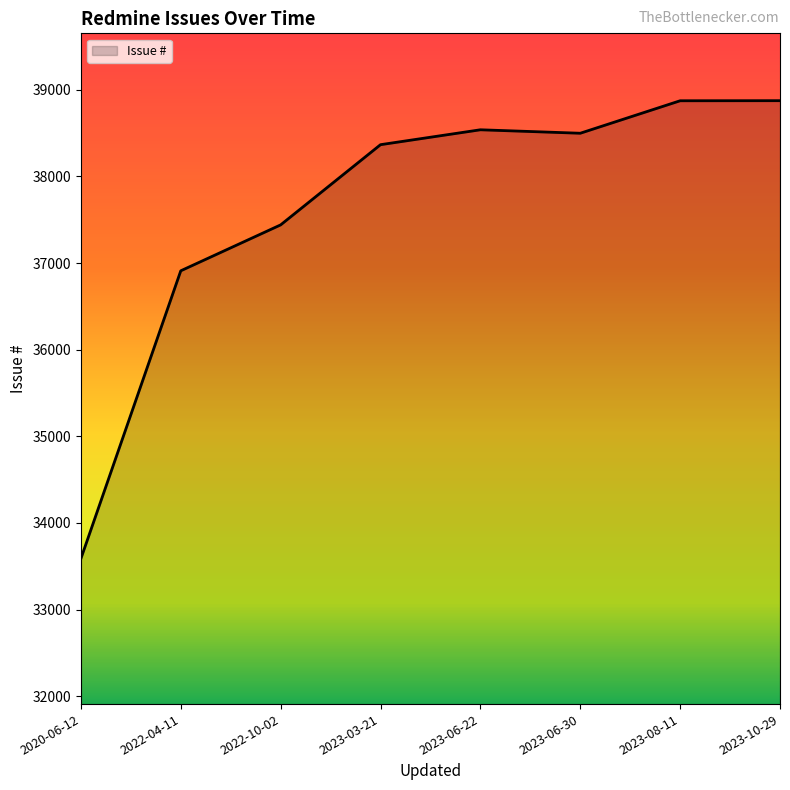

At which category does the chart reach its minimum across all series?

2020-06-12